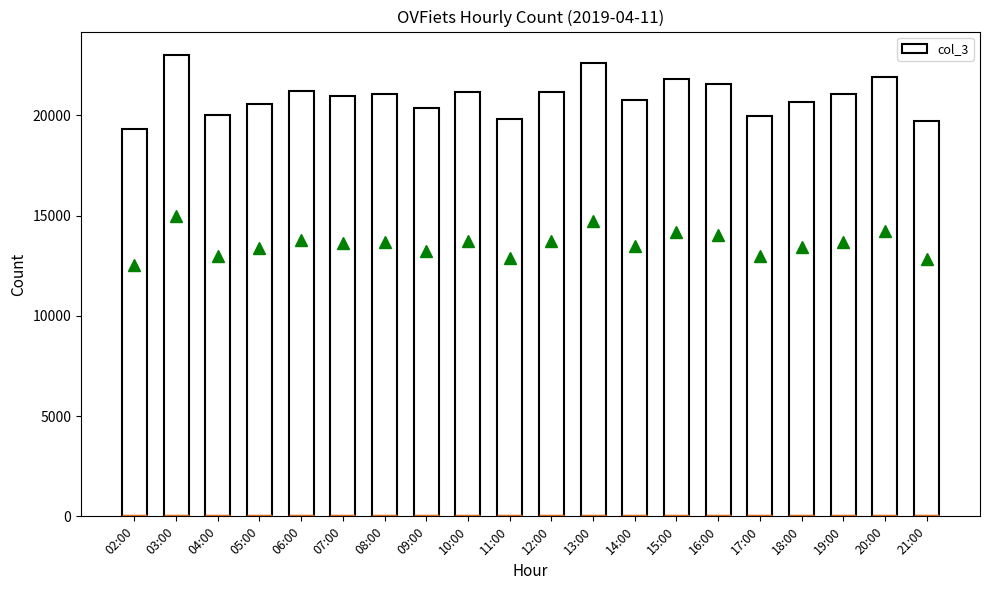

What is the difference between the maximum and second lowest values?

3307